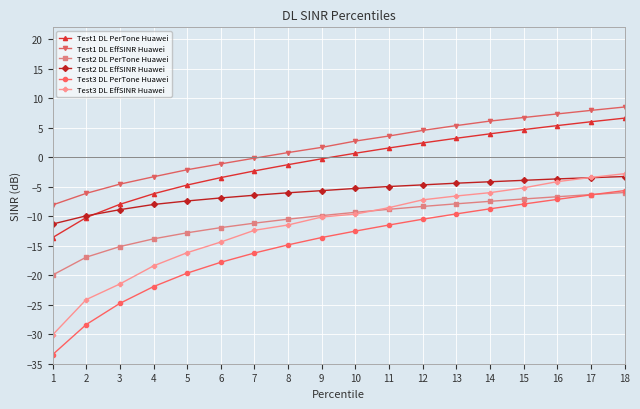

Count the number of categories in the chart.

18